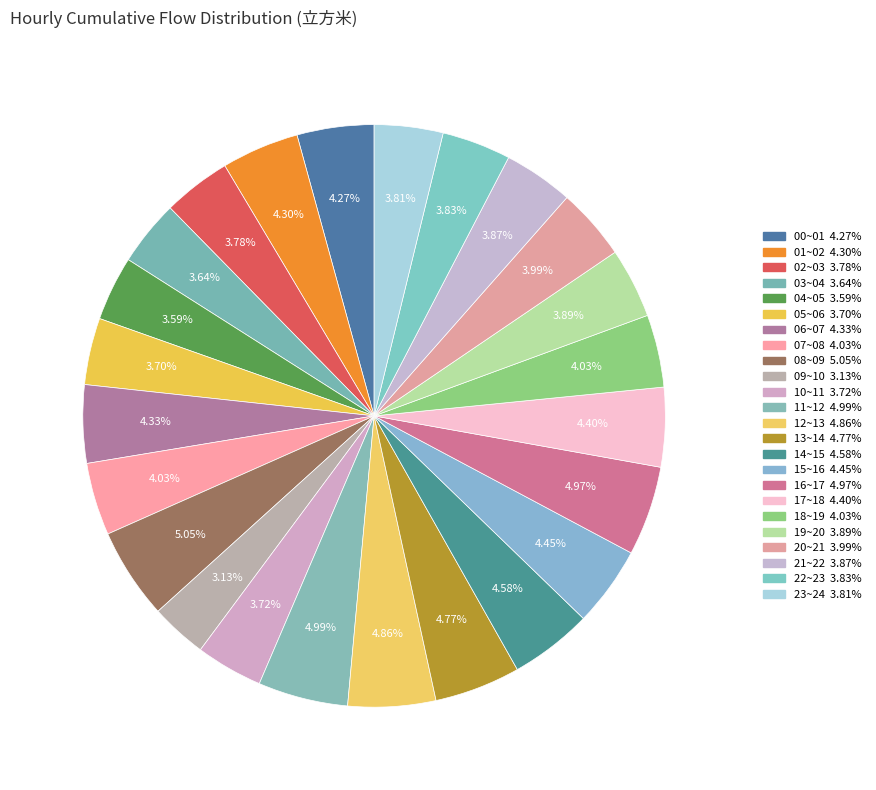

Which category has the smallest portion of the pie?

09~10